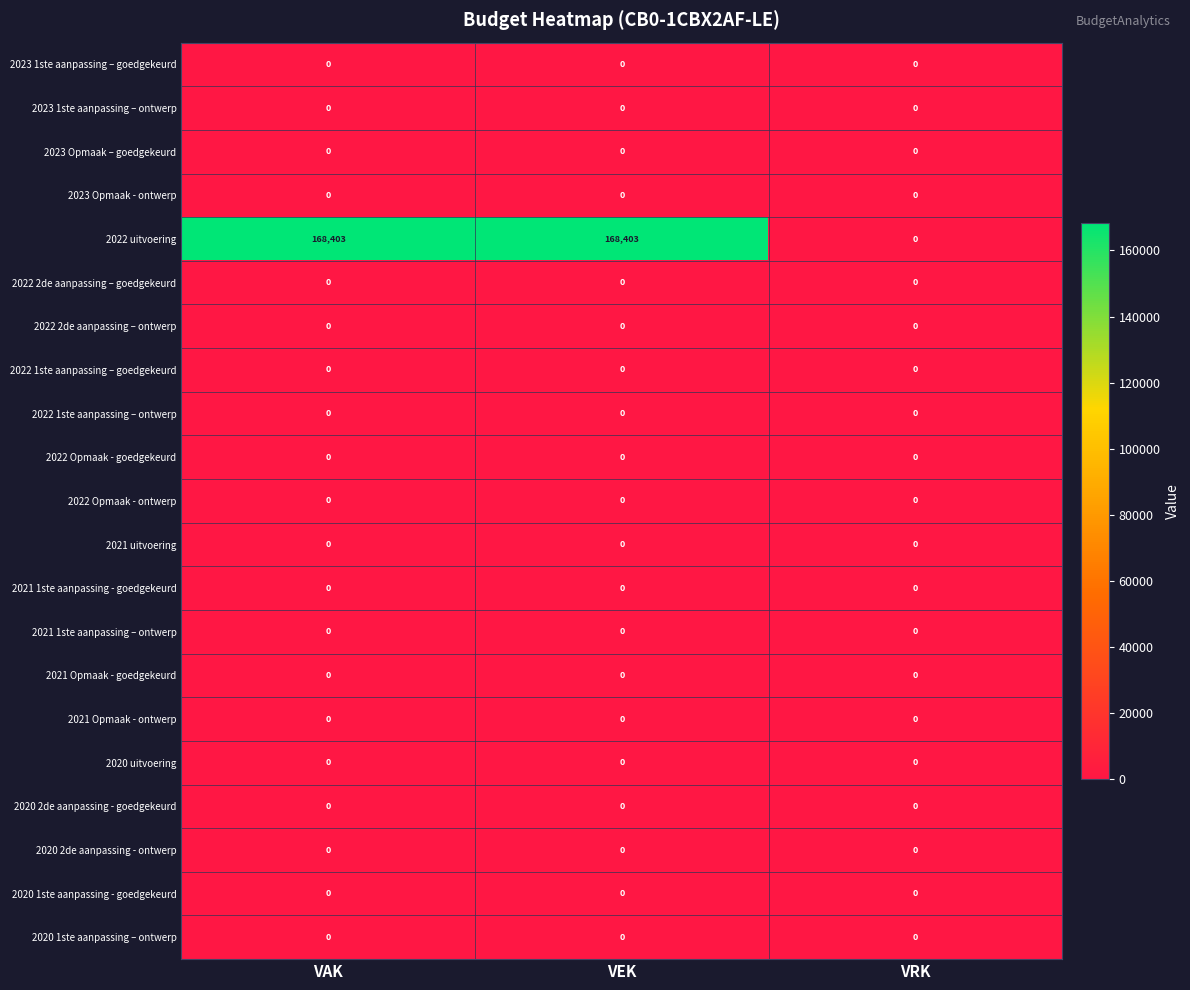

What is the total value across all series at VEK?

168403